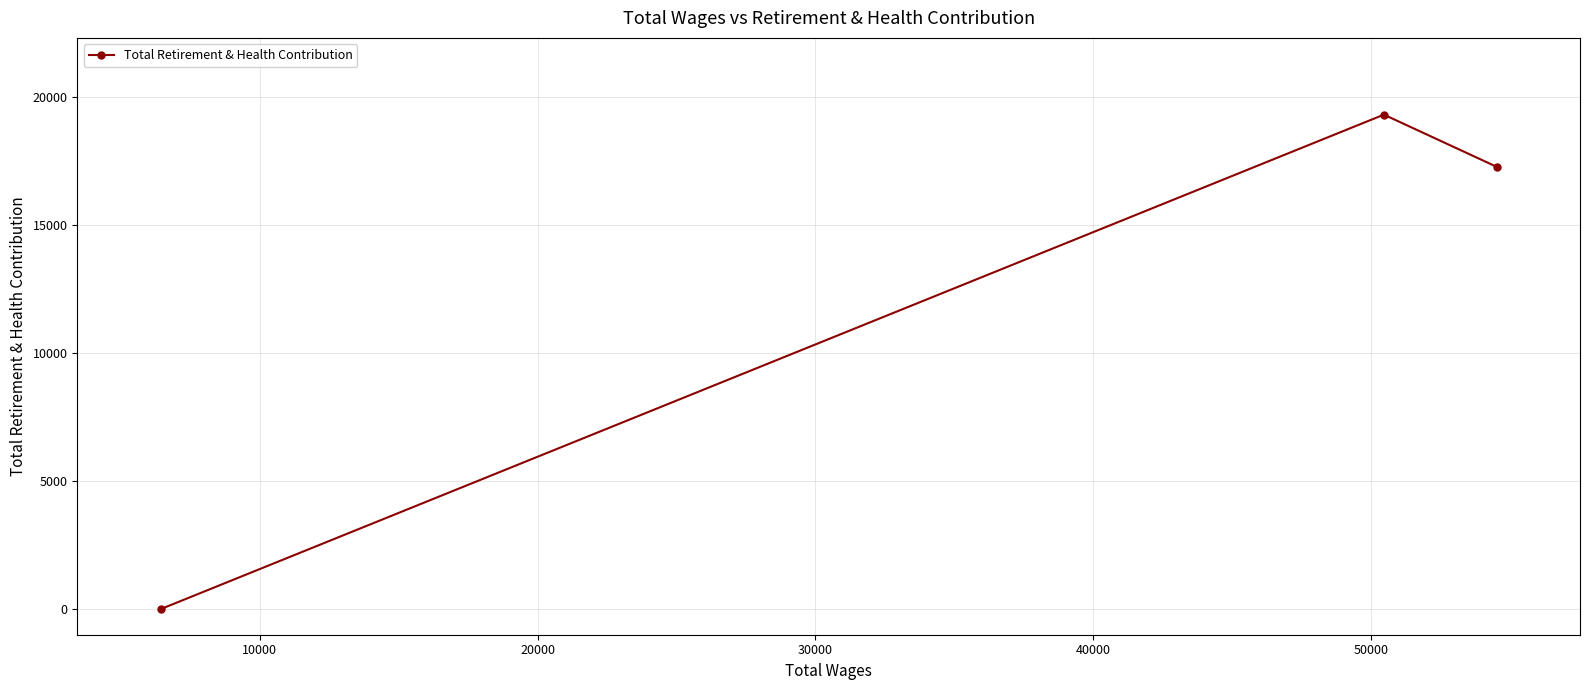

Reading left to right, transcribe all the data shown in this chart.

0	19328	17289